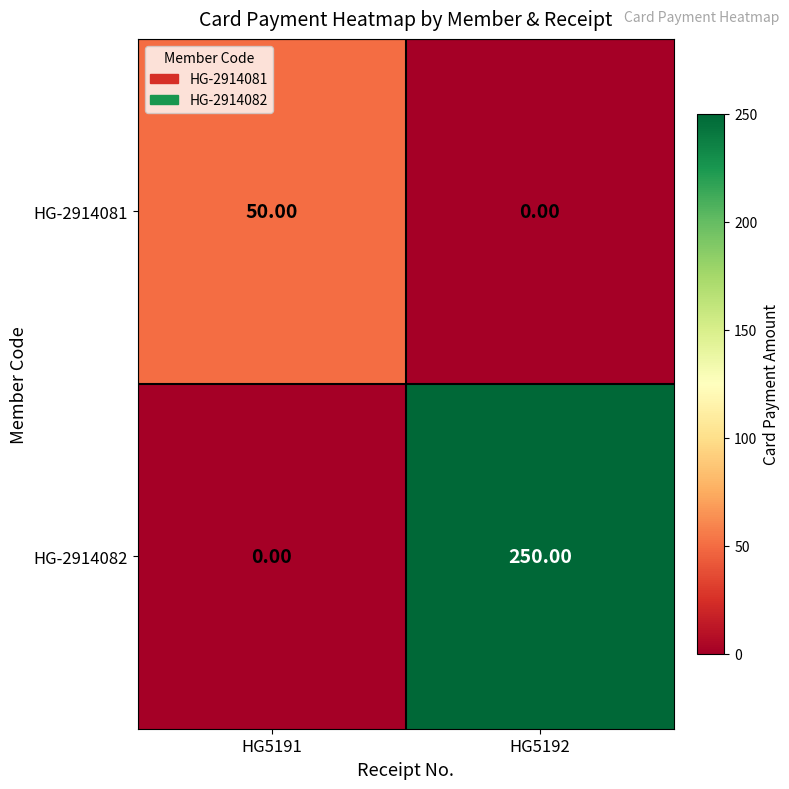

Rank the series by their maximum value, from lowest to highest.

HG-2914081, HG-2914082